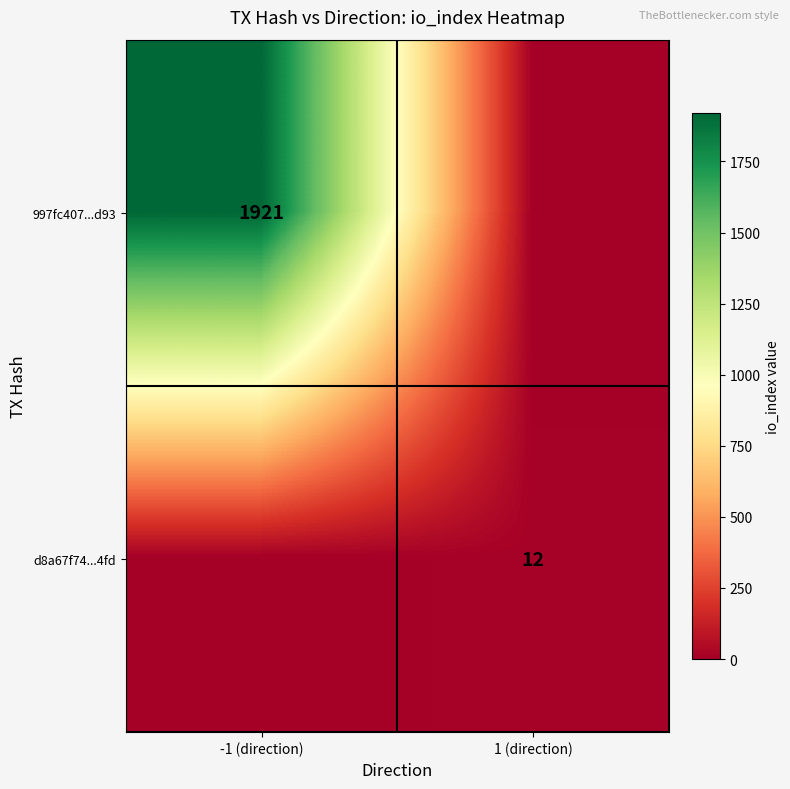

The d8a67f74...4fd series shows 12 at 1 (direction). True or false?

True